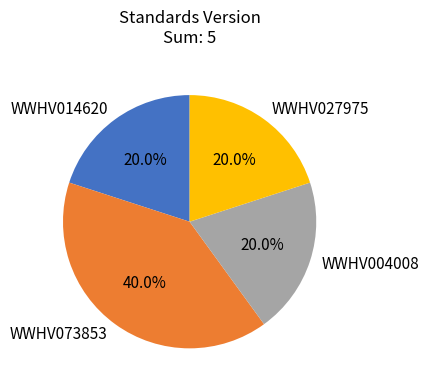

Is there a majority slice in this chart?

No